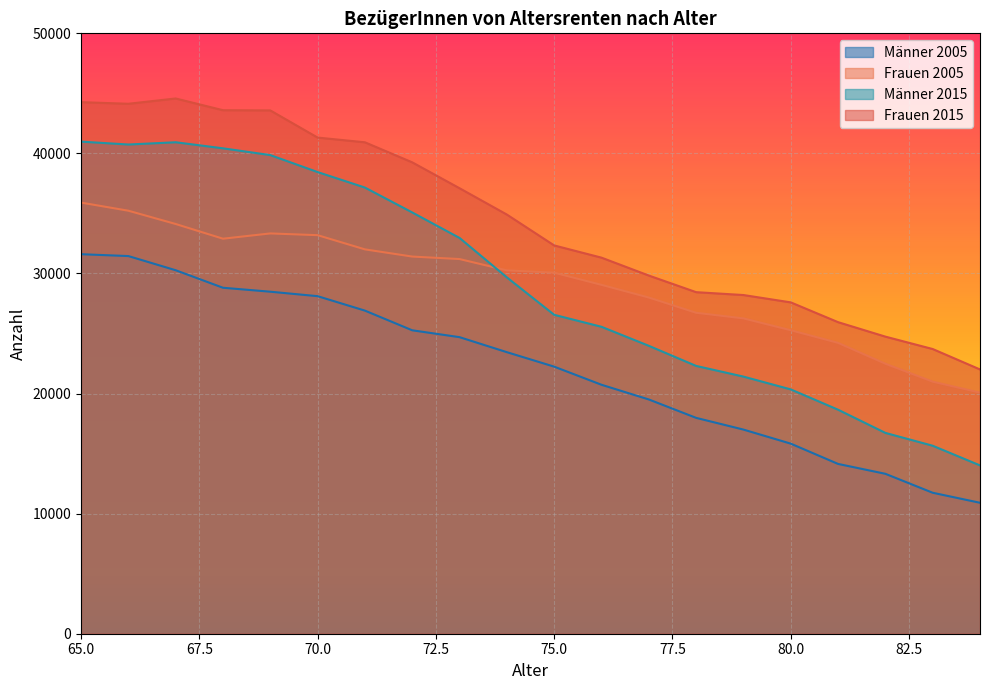

How many data points does each series have?

20